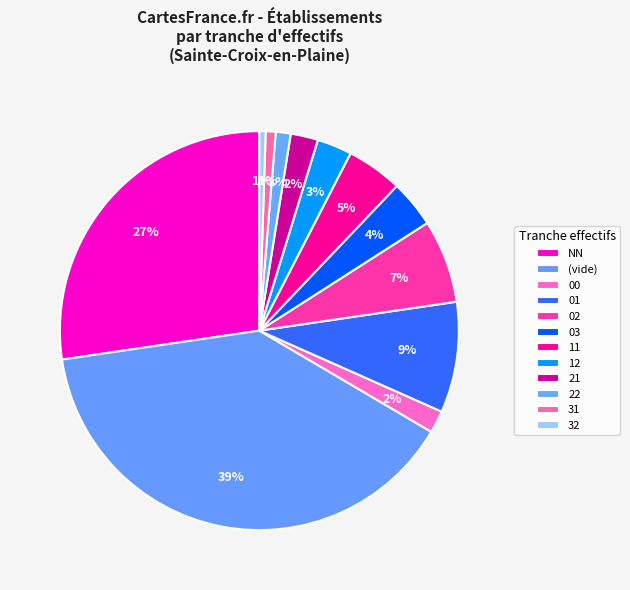

Count the number of slices in the pie.

12